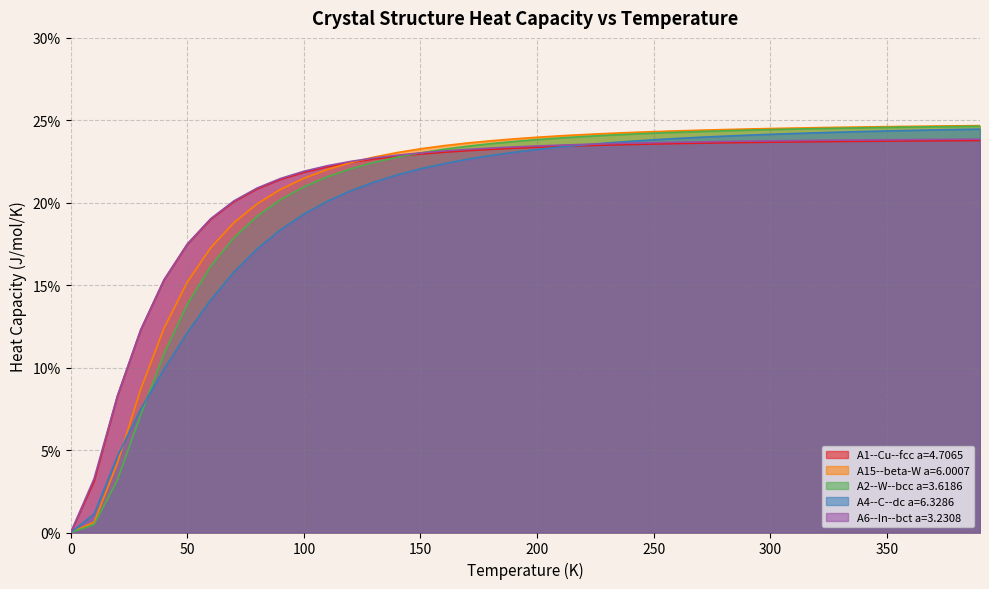

At which label does A1--Cu--fcc a=4.7065 first exceed 23?

160.0